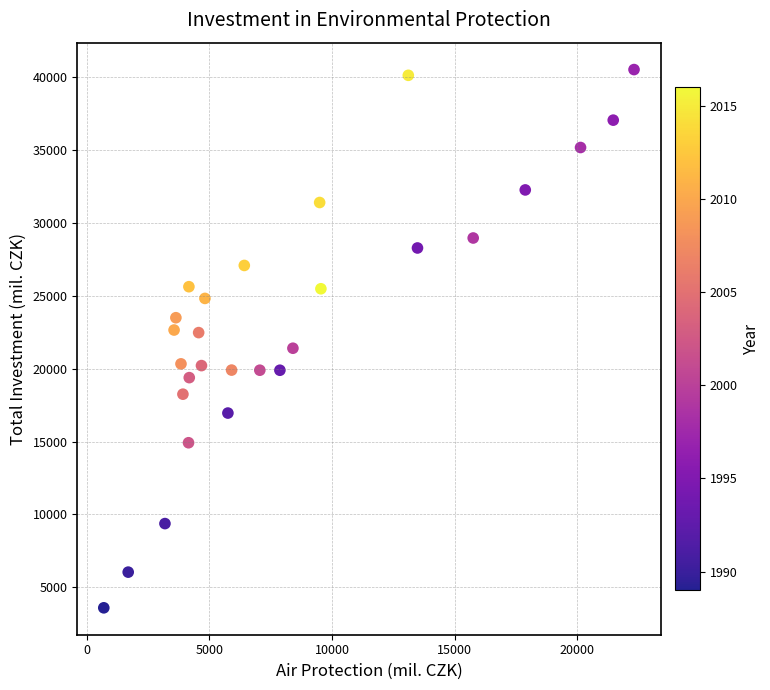

What is the range of X values (max minus min)?

21631.0